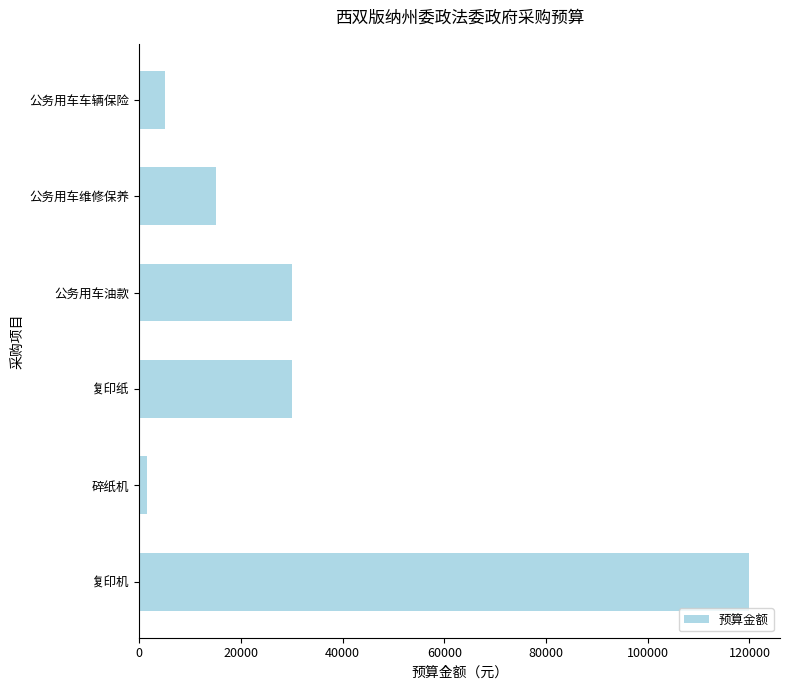

What is the difference between the maximum and minimum values?

118400